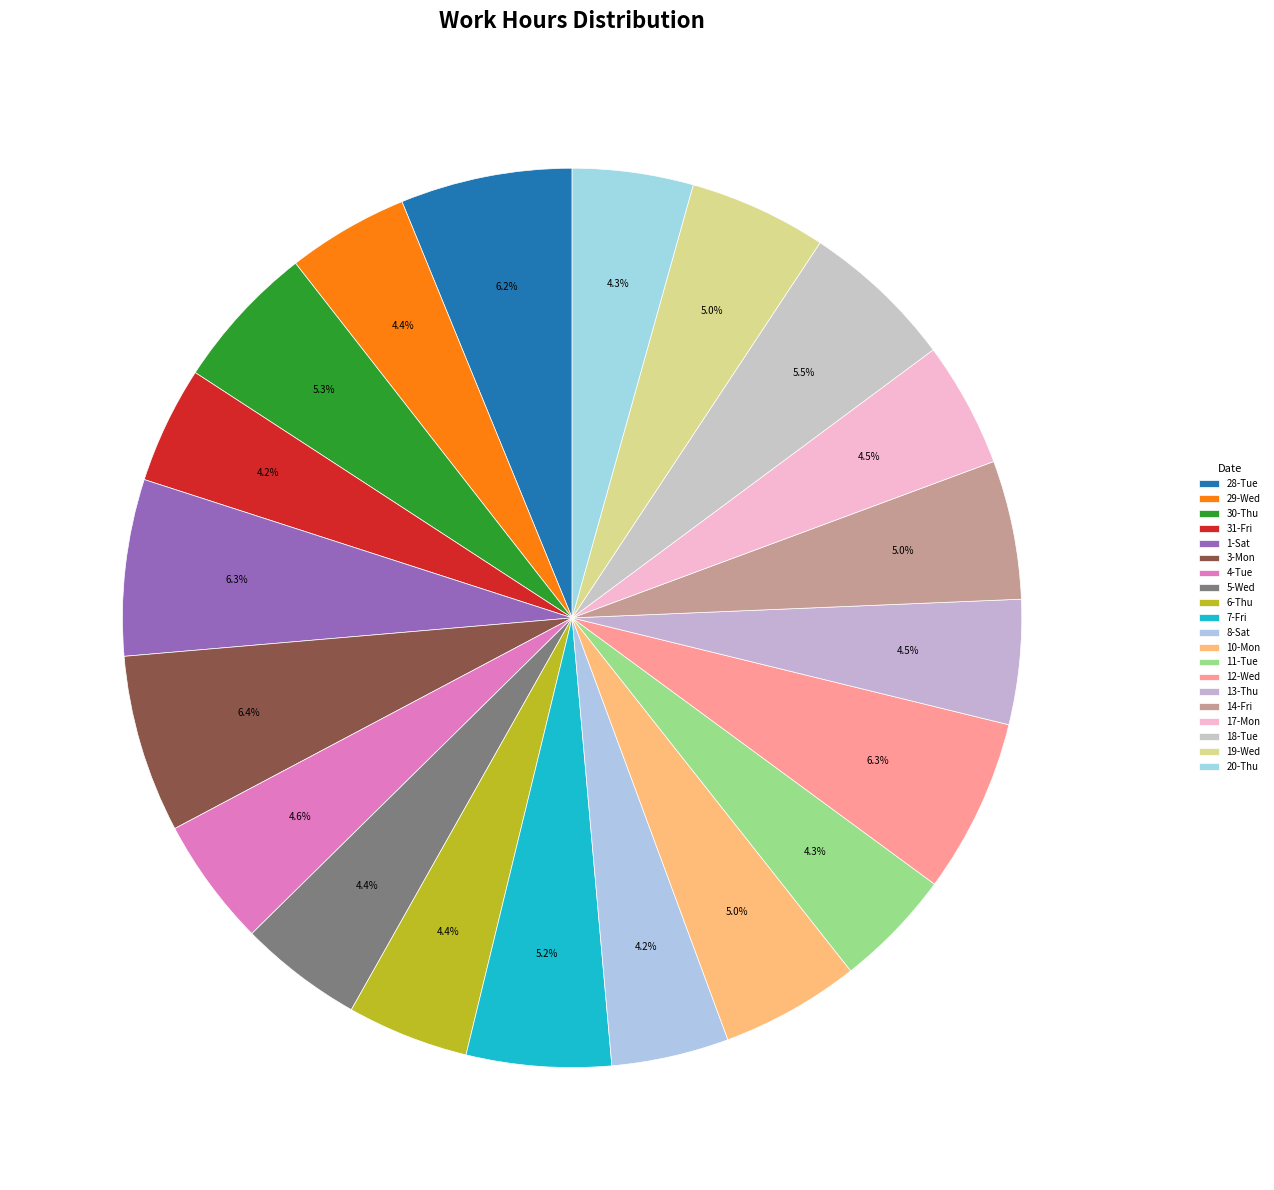

Is there any slice that represents more than half of the pie?

No